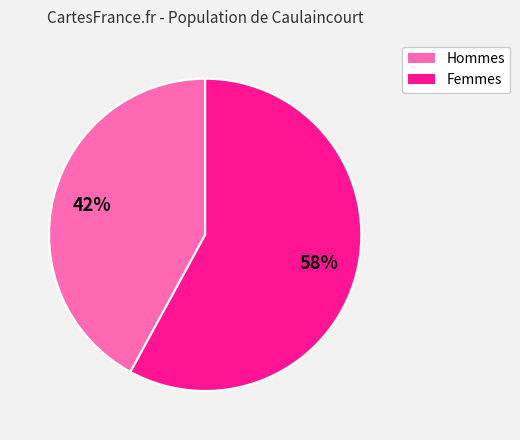

Which slice is the smallest?

Hommes